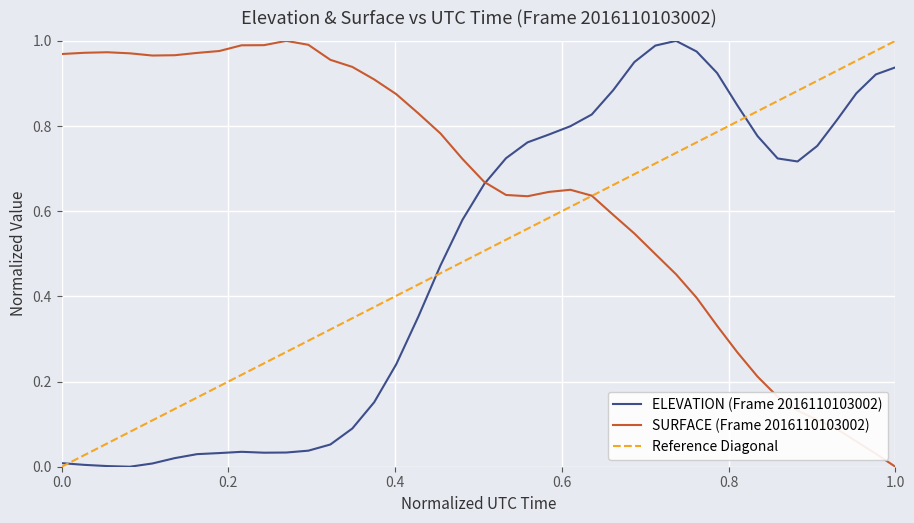

Between 38525.4652 and 38535.9225, which is larger?

38535.9225